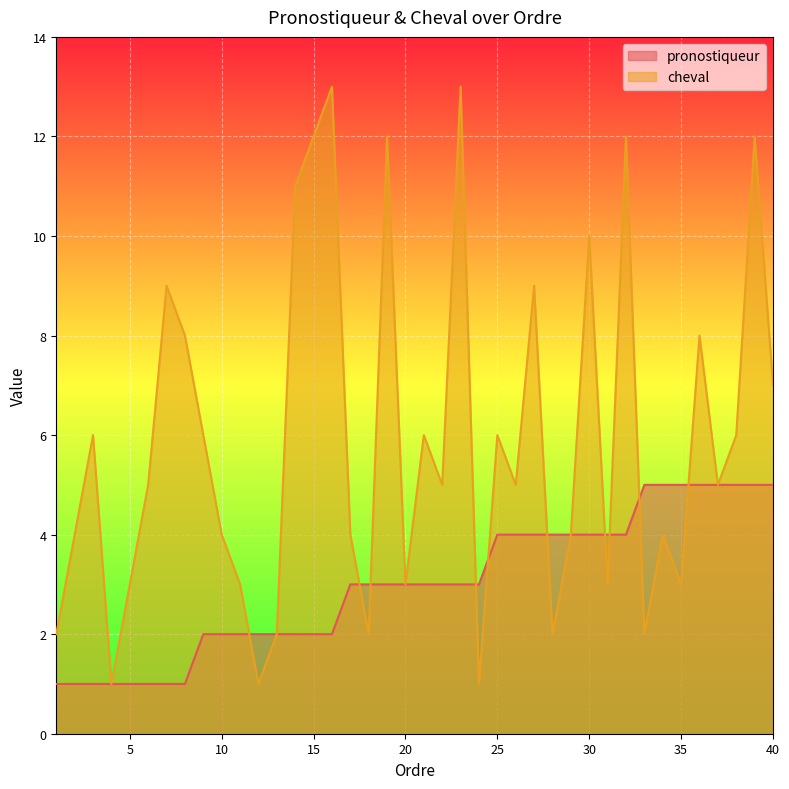

The value of cheval at 6 is 3. True or false?

False